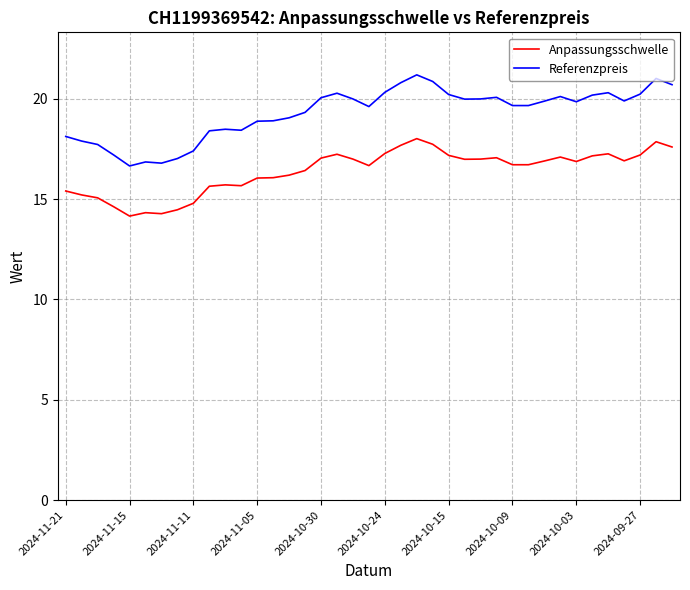

Rank the series by their average value, from lowest to highest.

Anpassungsschwelle, Referenzpreis